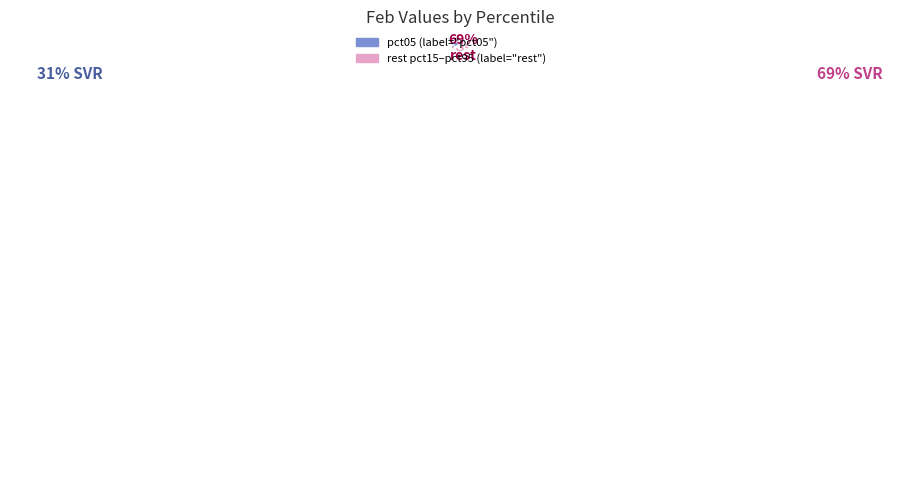

To the nearest percent, what is the average slice percentage?

50%